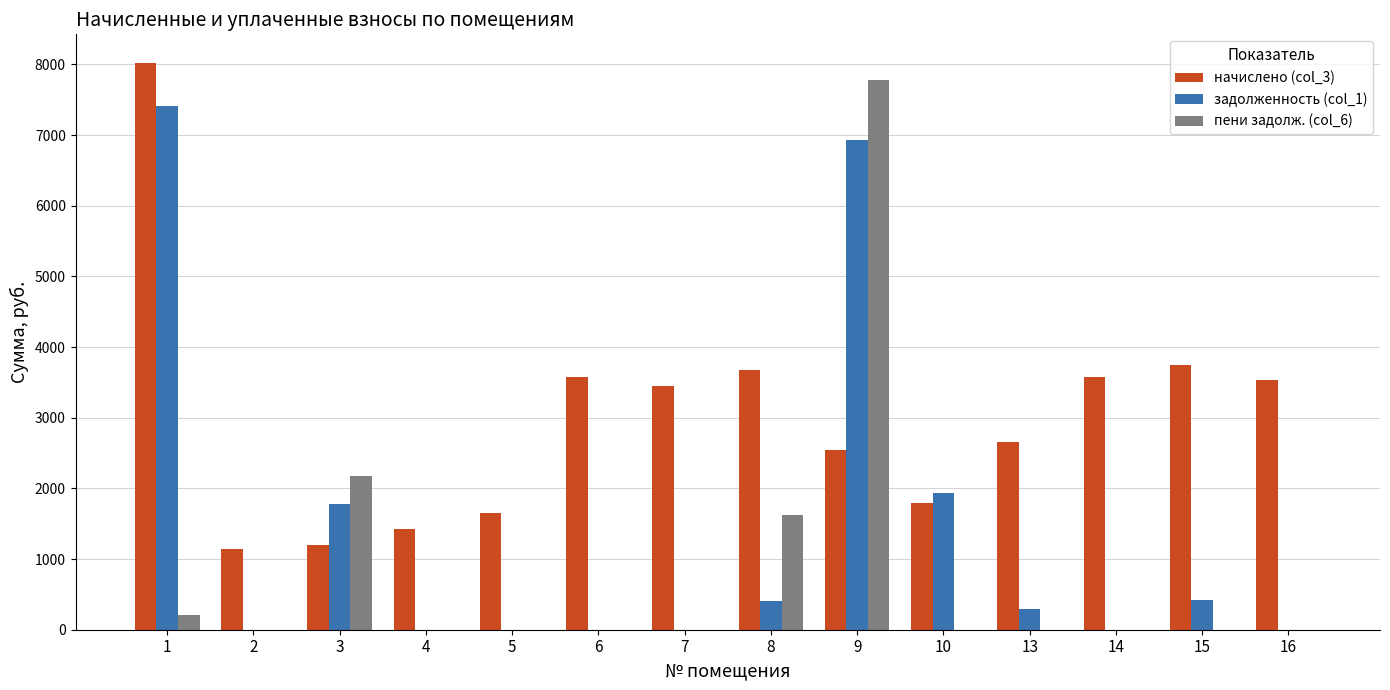

Between 5 and 9, which series saw the biggest shift?

пени задолж. (col_6)